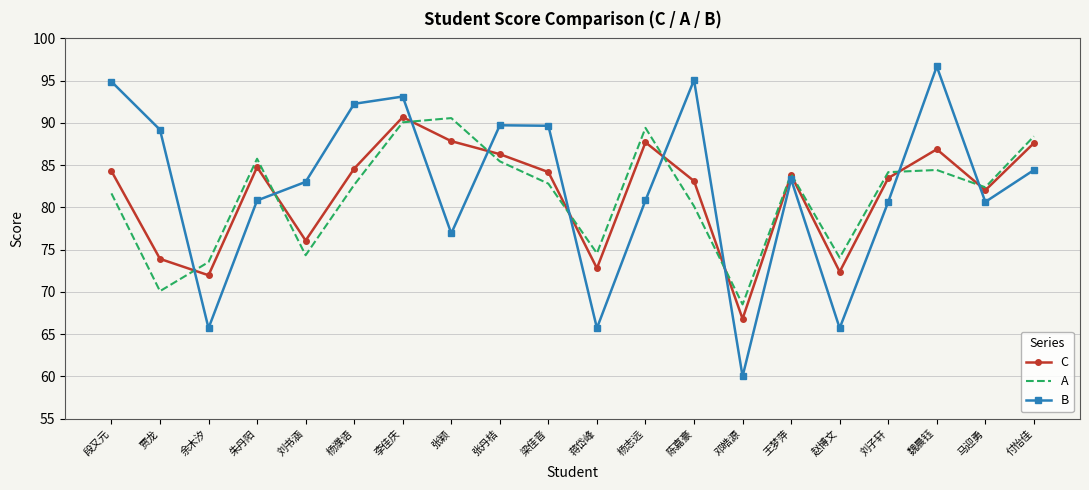

How many values in the A series exceed 82?

12